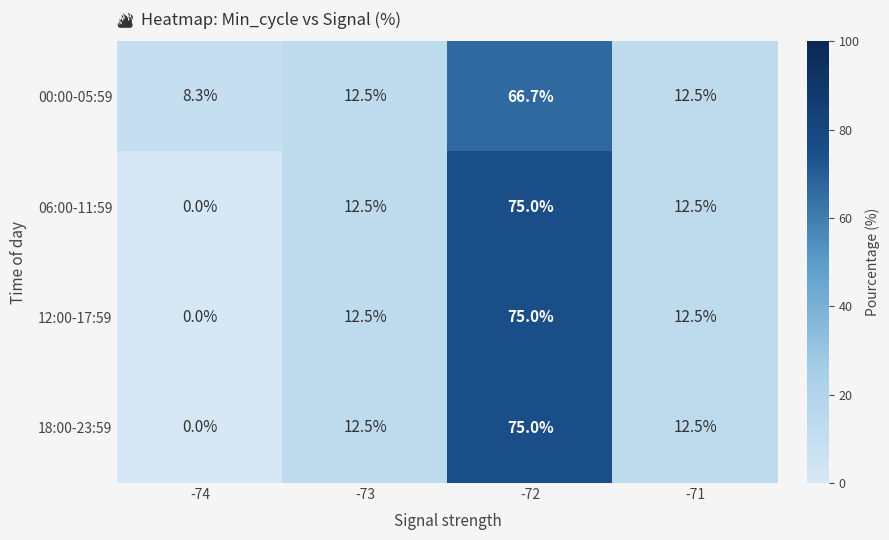

Reading right to left, transcribe all the data shown in this chart.

00:00-05:59: -71=12.5	-72=66.7	-73=12.5	-74=8.3
06:00-11:59: -71=12.5	-72=75.0	-73=12.5	-74=0.0
12:00-17:59: -71=12.5	-72=75.0	-73=12.5	-74=0.0
18:00-23:59: -71=12.5	-72=75.0	-73=12.5	-74=0.0